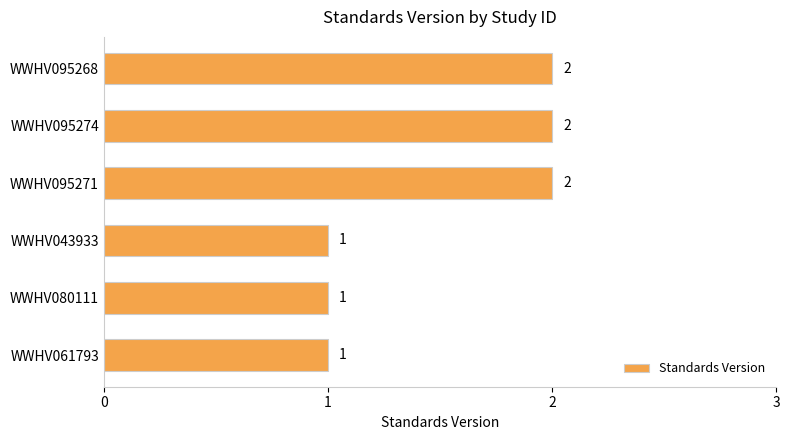

True or false: the data shows 1 at WWHV080111.

True